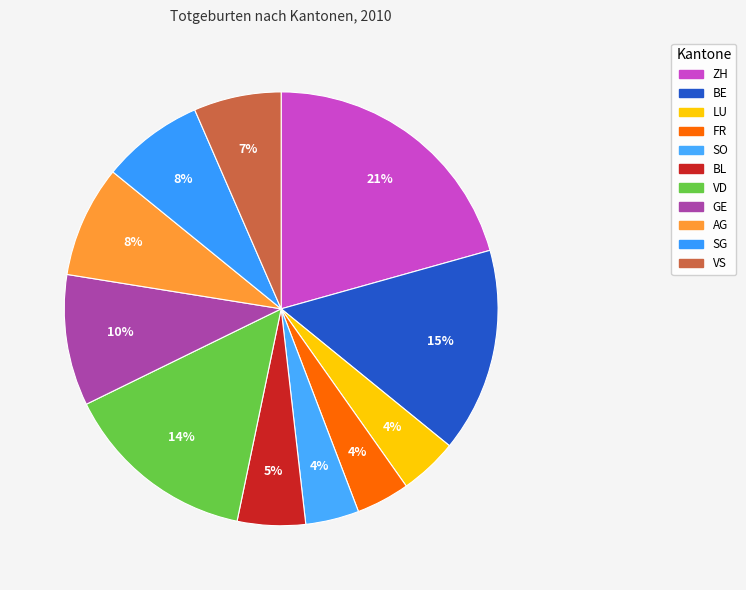

To the nearest percent, what is the difference between the SO and GE slice percentages?

6%